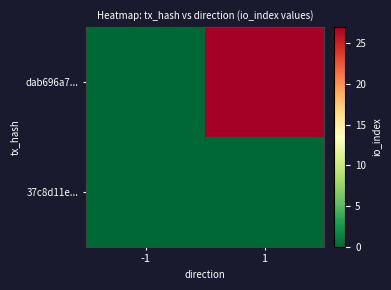

Reading right to left, list all the values displayed in this chart.

37c8d11e...: 1=0	-1=0
dab696a7...: 1=27	-1=0